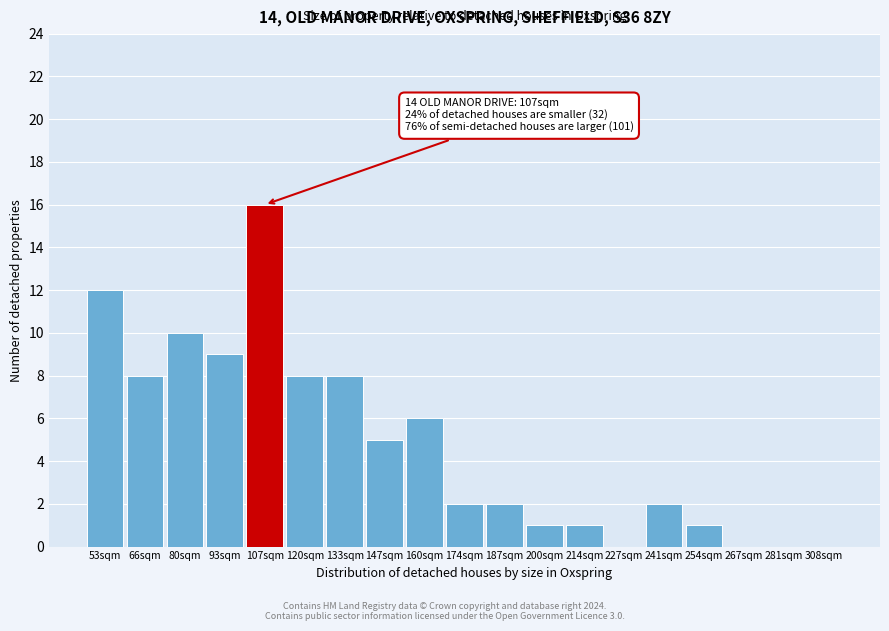

Reading right to left, what are all the values shown in this chart?

308sqm=0	281sqm=0	267sqm=0	254sqm=1	241sqm=2	227sqm=0	214sqm=1	200sqm=1	187sqm=2	174sqm=2	160sqm=6	147sqm=5	133sqm=8	120sqm=8	107sqm=16	93sqm=9	80sqm=10	66sqm=8	53sqm=12